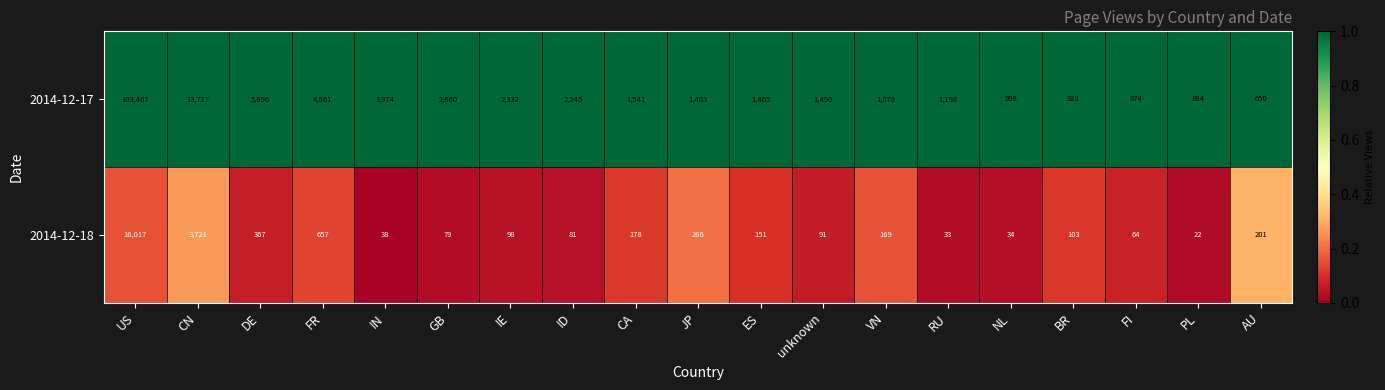

How many series are shown in this chart?

2